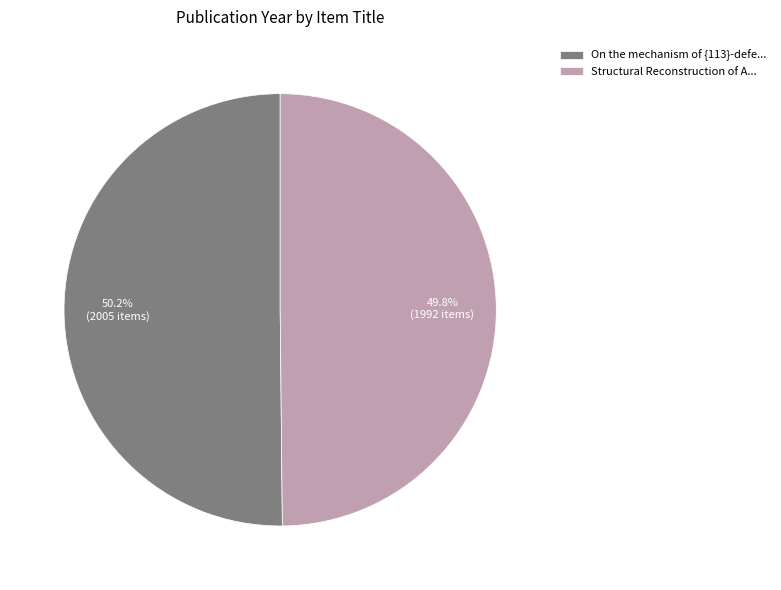

Does any single category account for the majority?

Yes